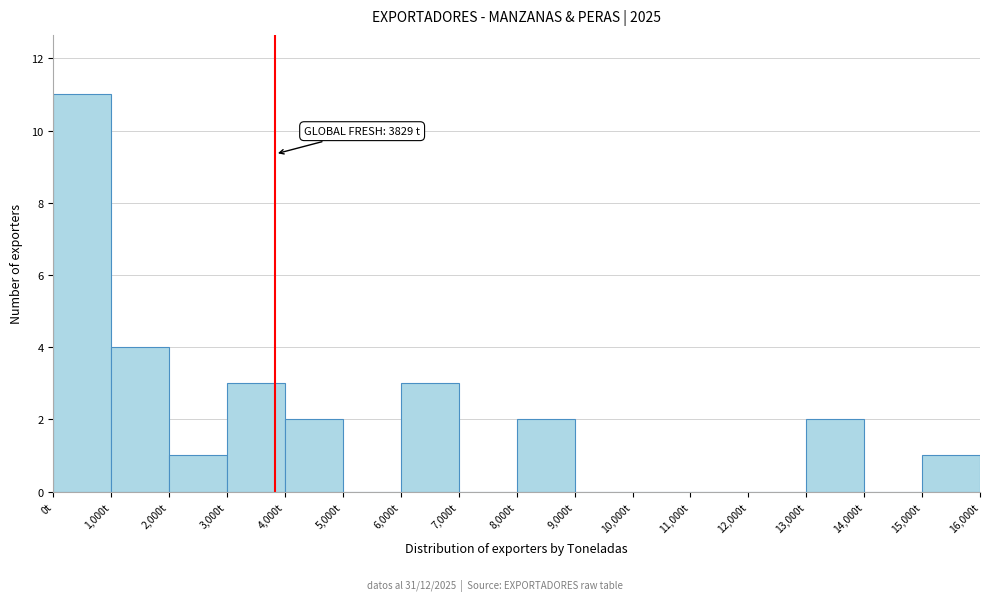

Over which range of the x-axis is the bar tallest?

0 to 1000